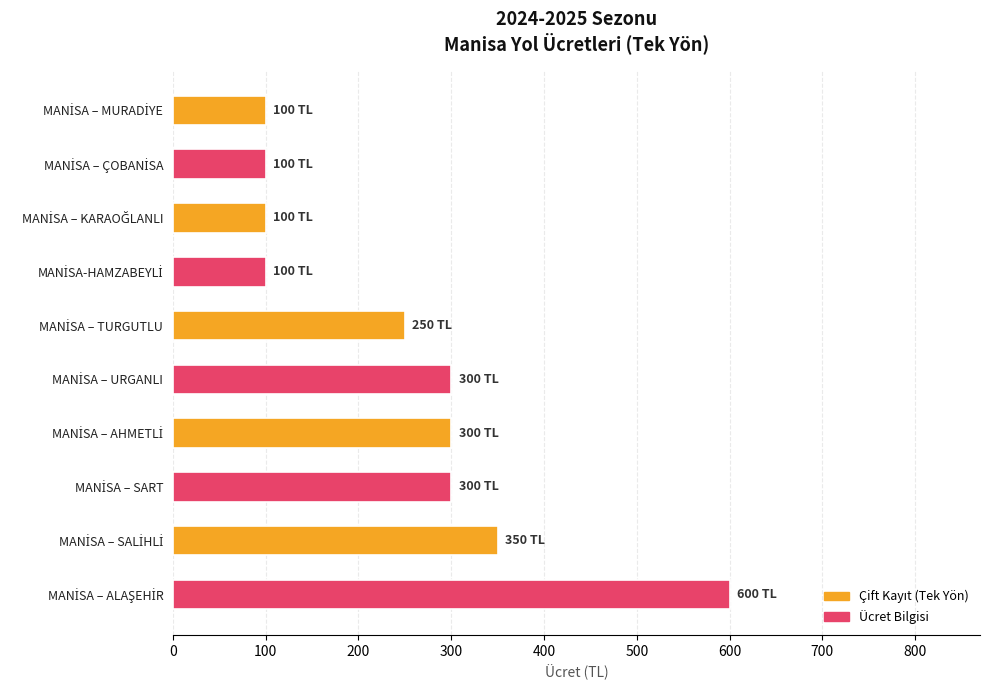

What is the difference between the second highest and minimum values?

250